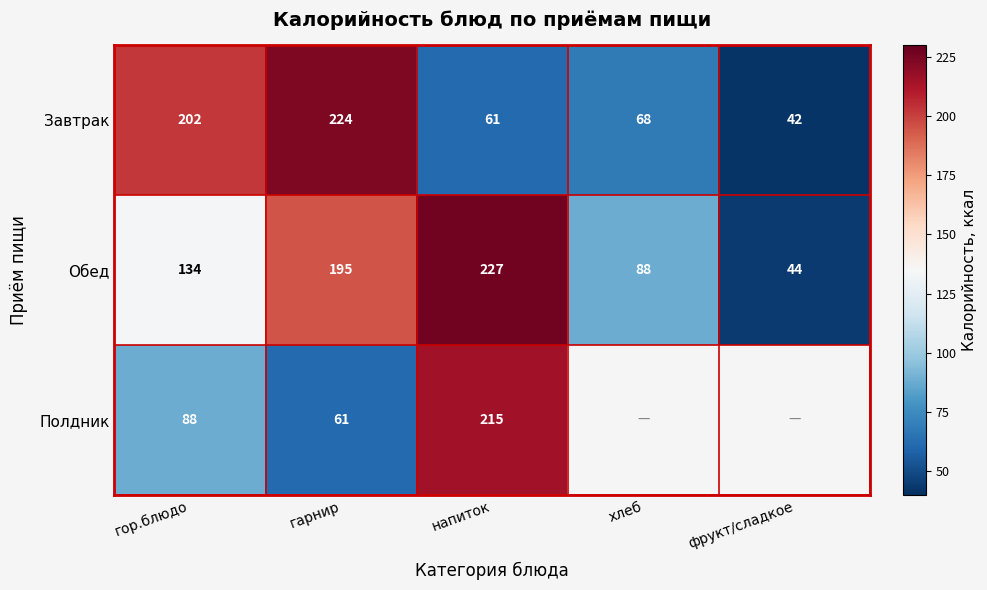

What is the total value across all series at гор.блюдо?

424